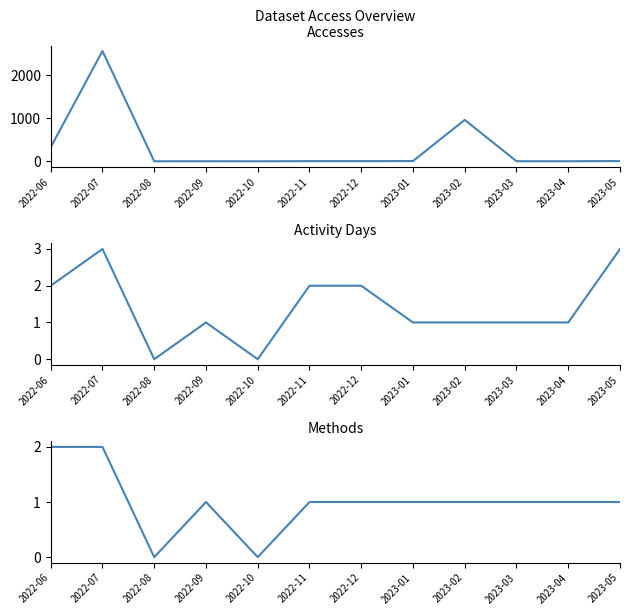

Which series has the largest total across all categories?

Accesses